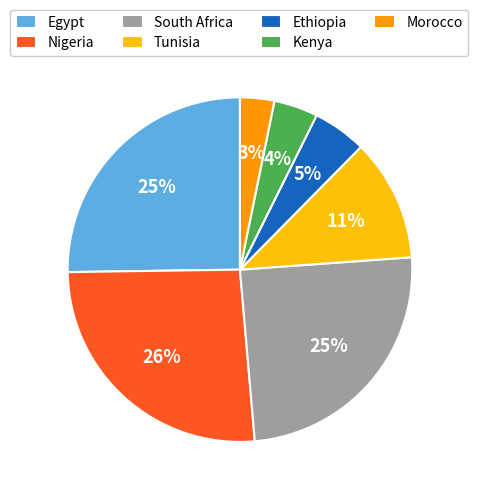

What percentage is the South Africa slice, to the nearest percent?

25%